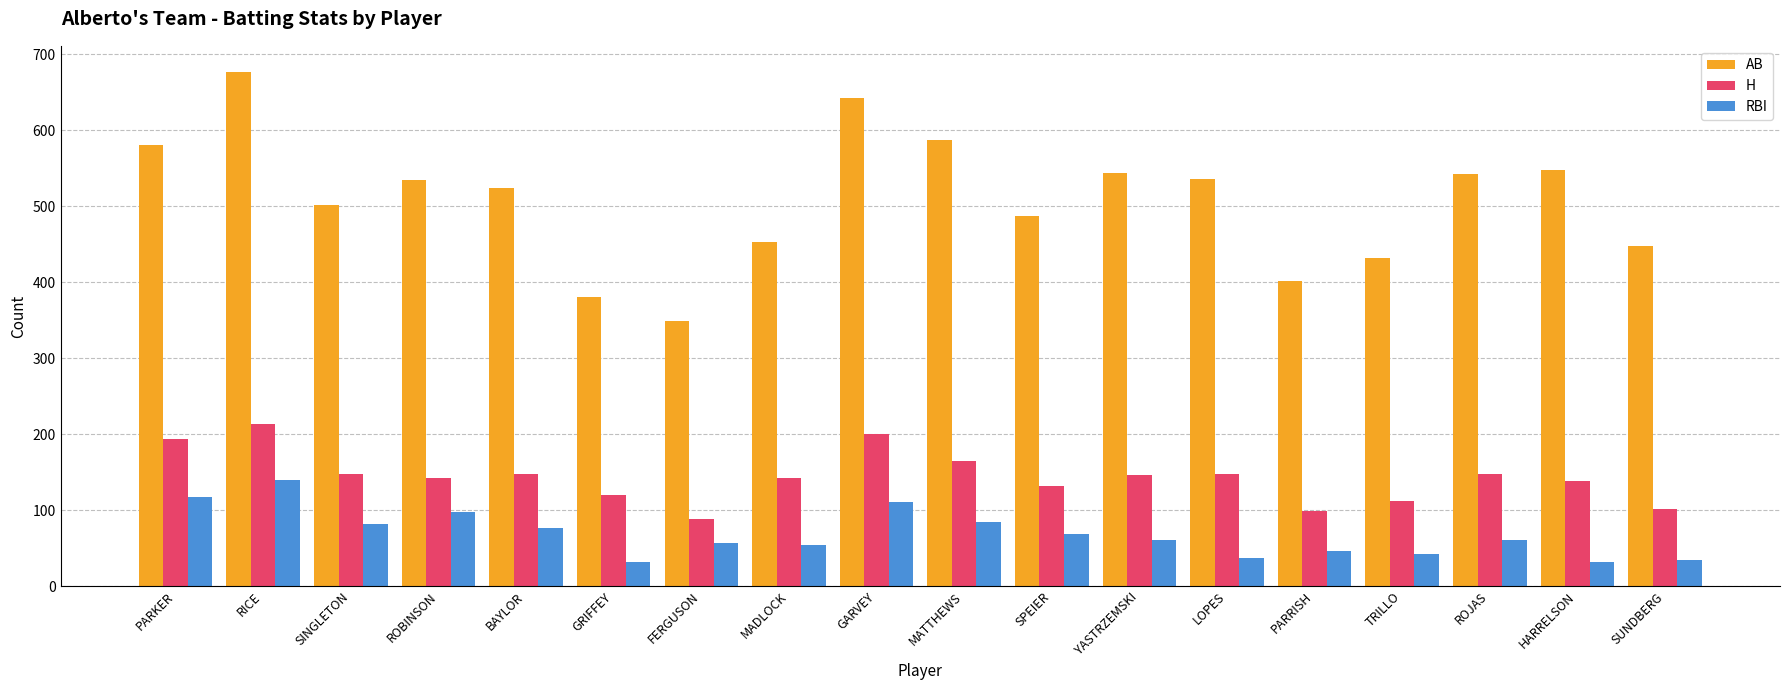

What is the label of the 13th bar from the right?

GRIFFEY